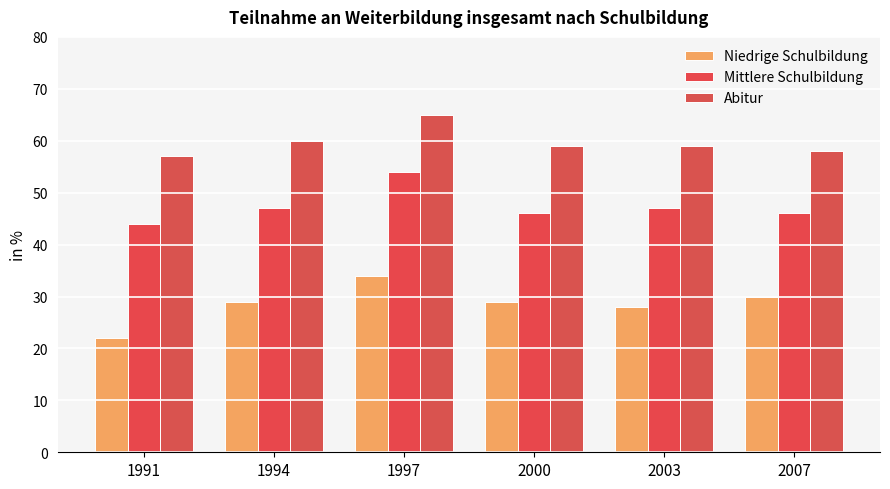

What is the difference between the second highest and minimum values in the Niedrige Schulbildung series?

8